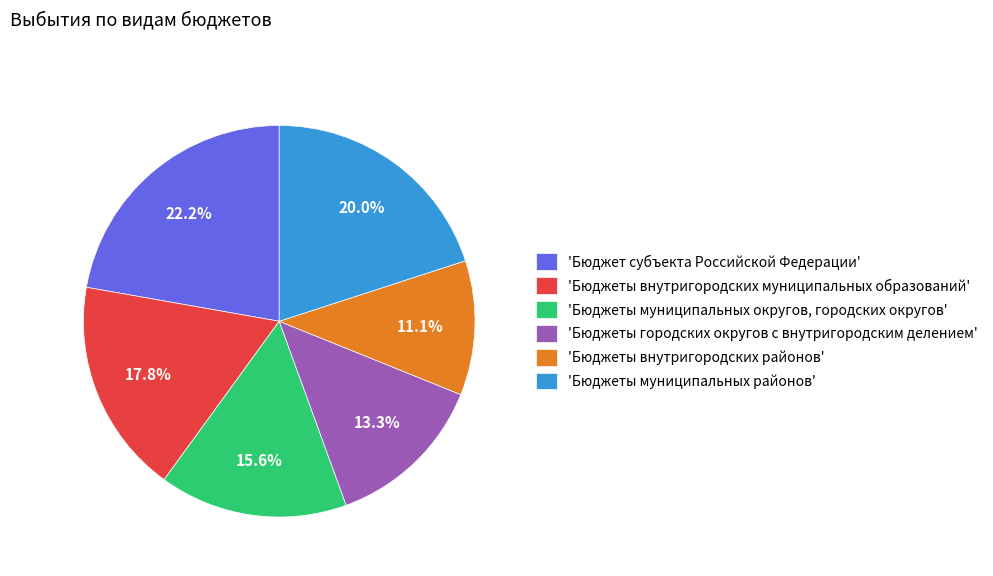

Which category has the biggest portion of the pie?

'Бюджет субъекта Российской Федерации'